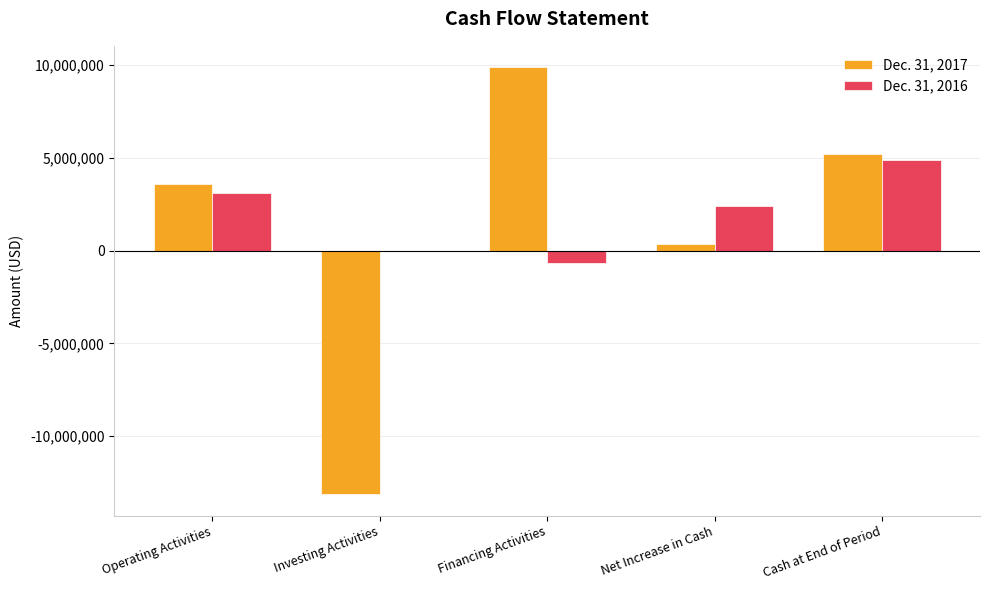

What is the maximum value shown in the chart?

9879000